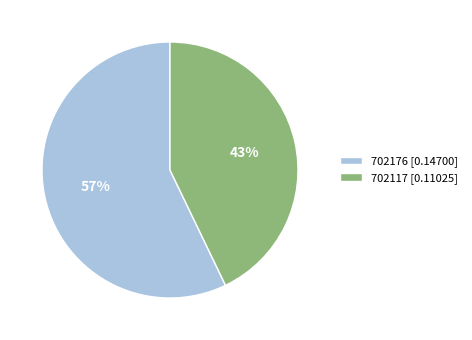

How many segments does this pie chart have?

2